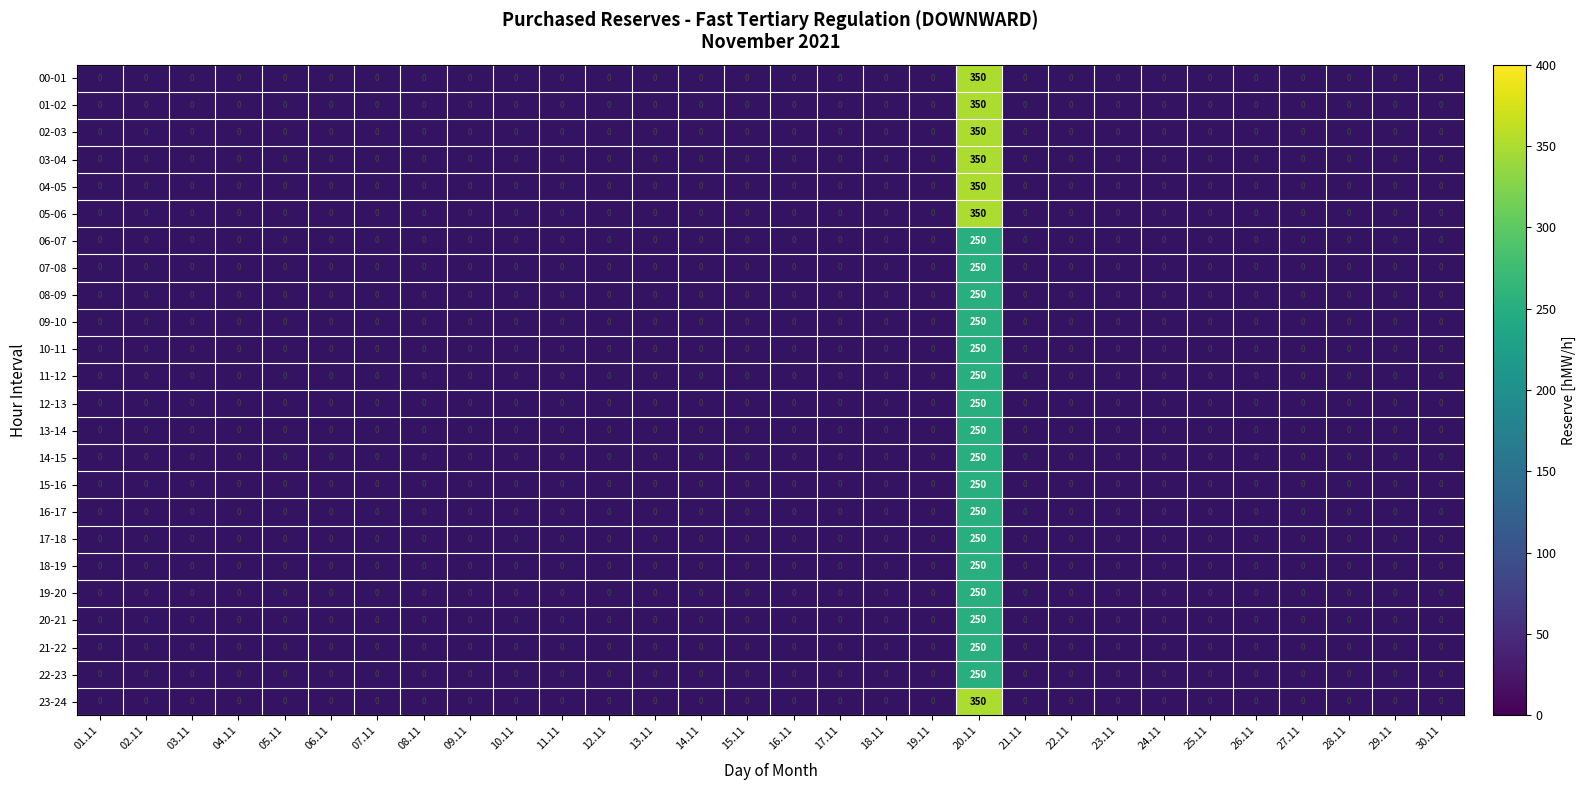

How many data points does each series have?

30